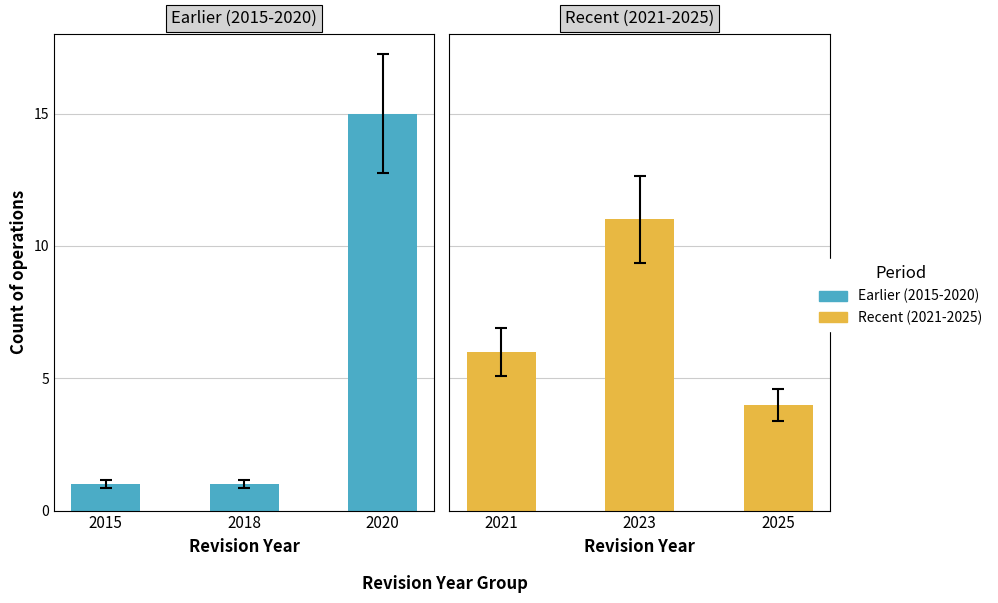

Rank the series by their maximum value, from highest to lowest.

Earlier (2015-2020), Recent (2021-2025)